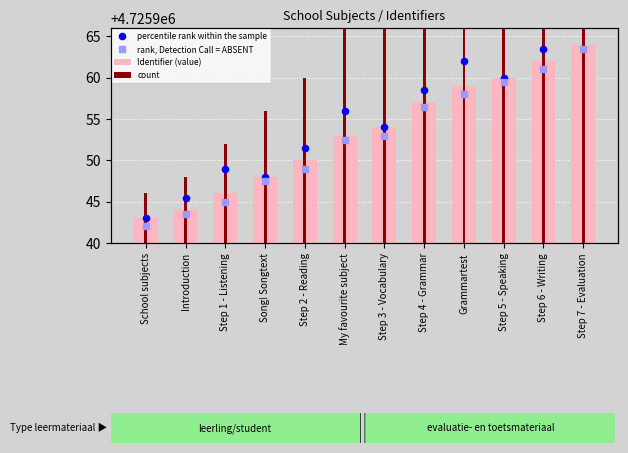

Which series reaches the maximum Y coordinate?

count